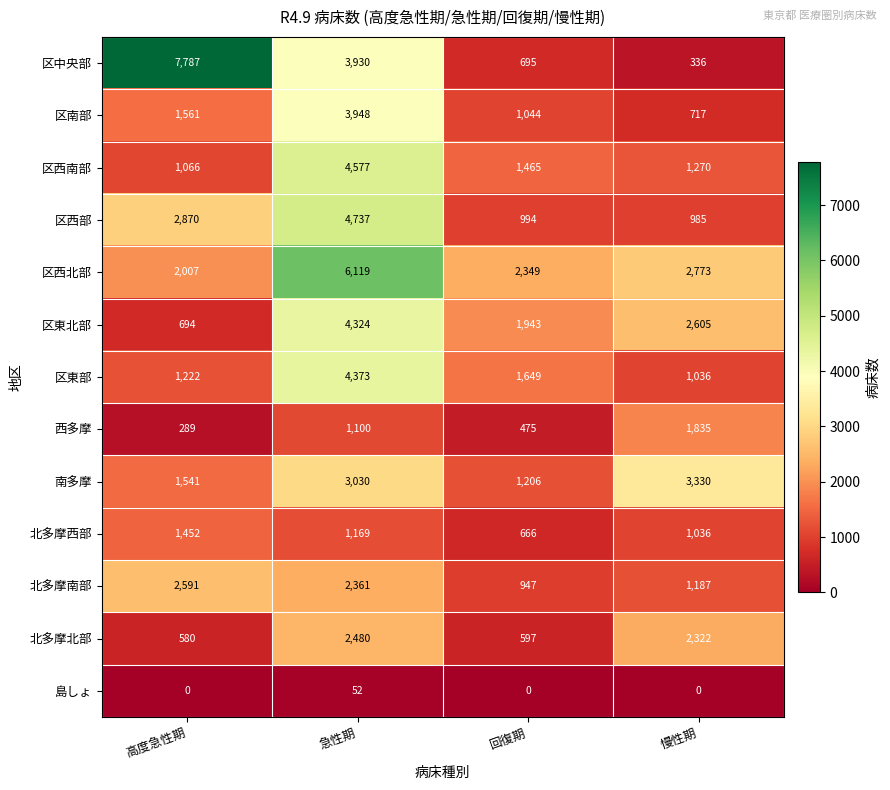

At which category does the chart reach its peak across all series?

高度急性期